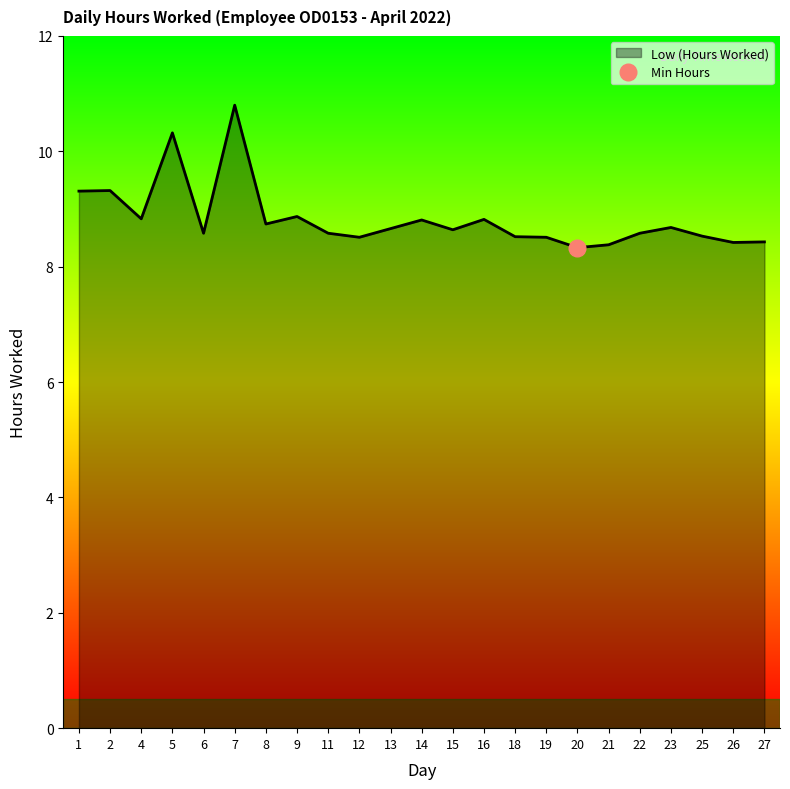

Is it true that the value at 8 is 8.7?

True